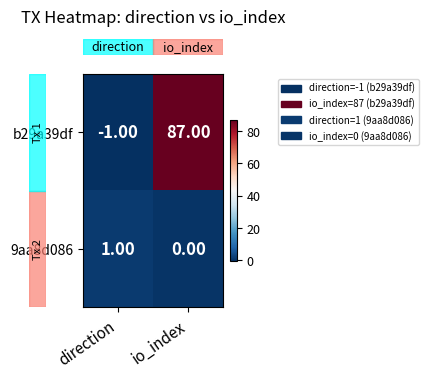

Rank the series at io_index from lowest to highest value.

9aa8d086, b29a39df